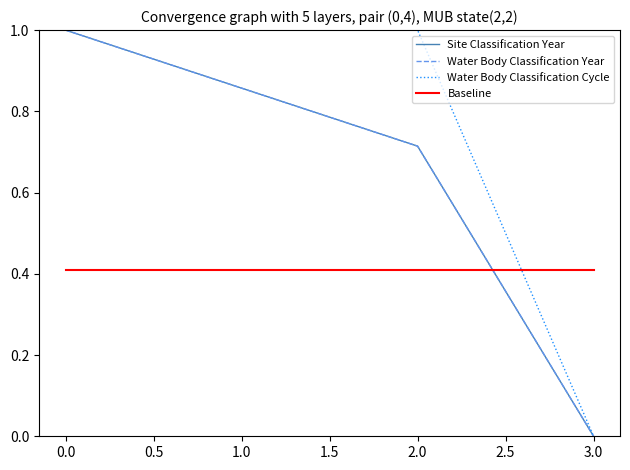

What is the difference between the maximum and minimum values in the Site Classification Year series?

1.0